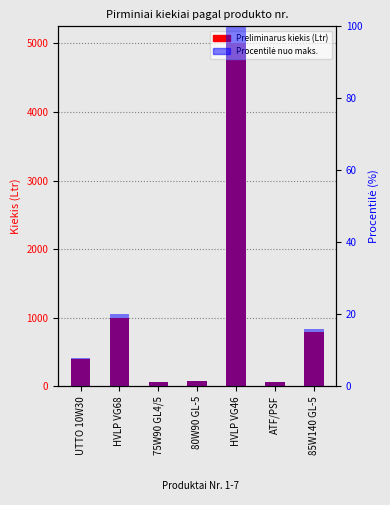

What position from the left is 80W90 GL-5?

4